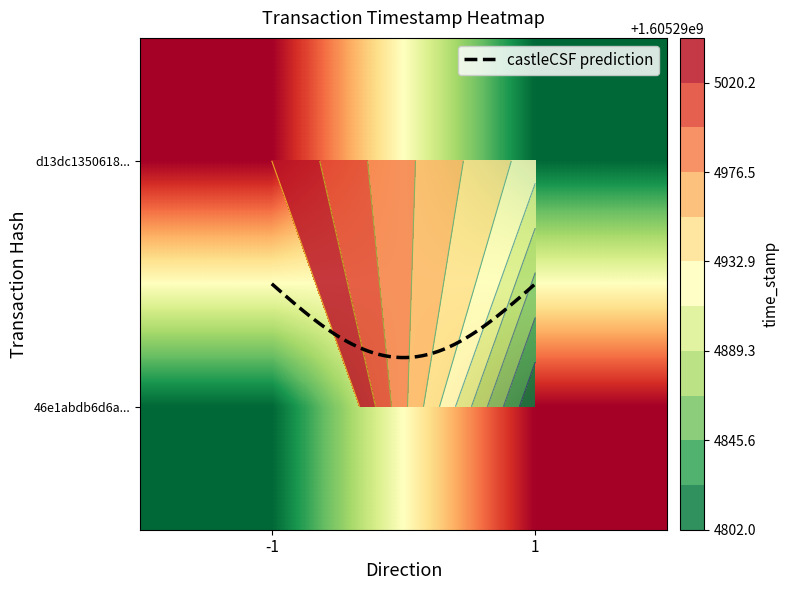

The 46e1abdb6d6a0e64c0e03ee2b60e11e5b82e511 series shows 1 at direction. True or false?

True